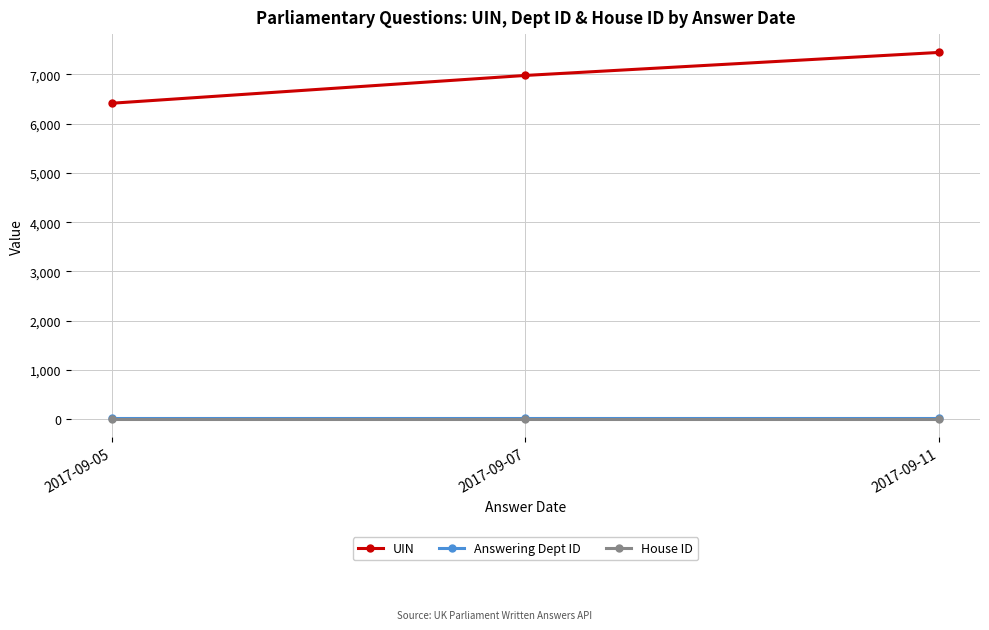

The UIN series shows 2659 at 2017-09-11. True or false?

False